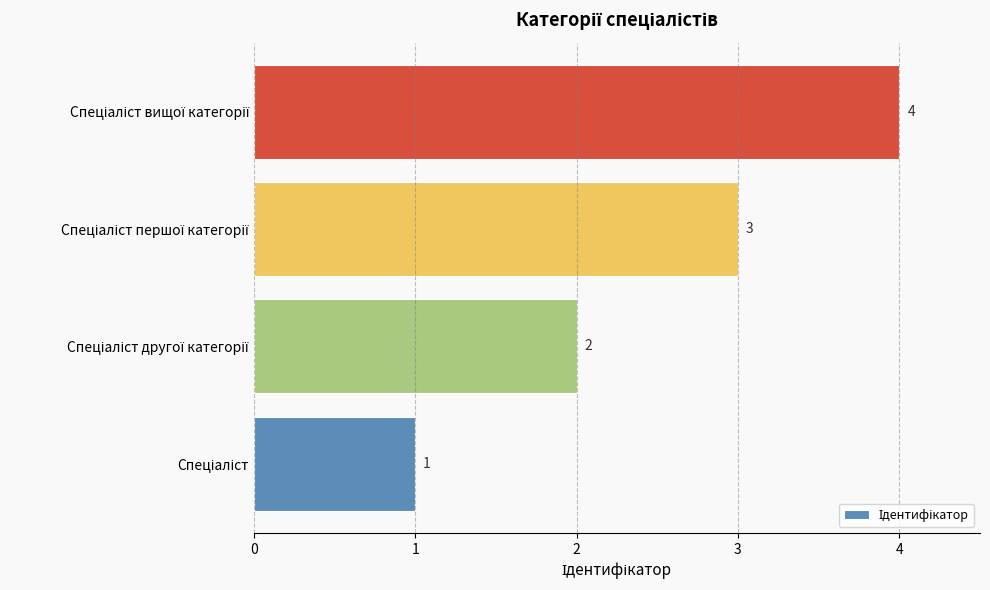

What is the sum of all values?

10